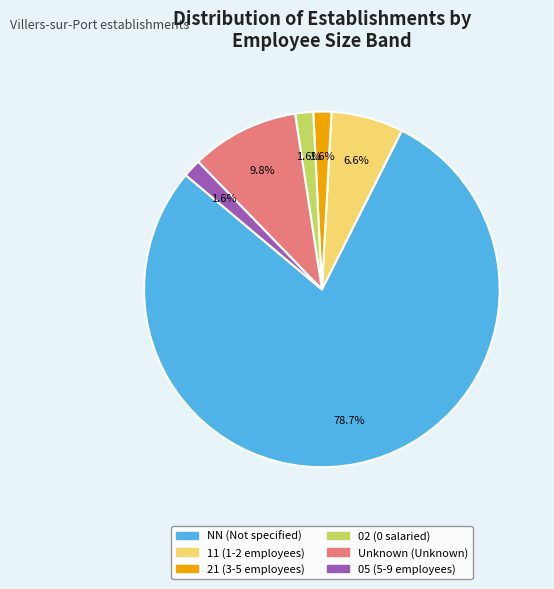

Does any single category account for the majority?

Yes